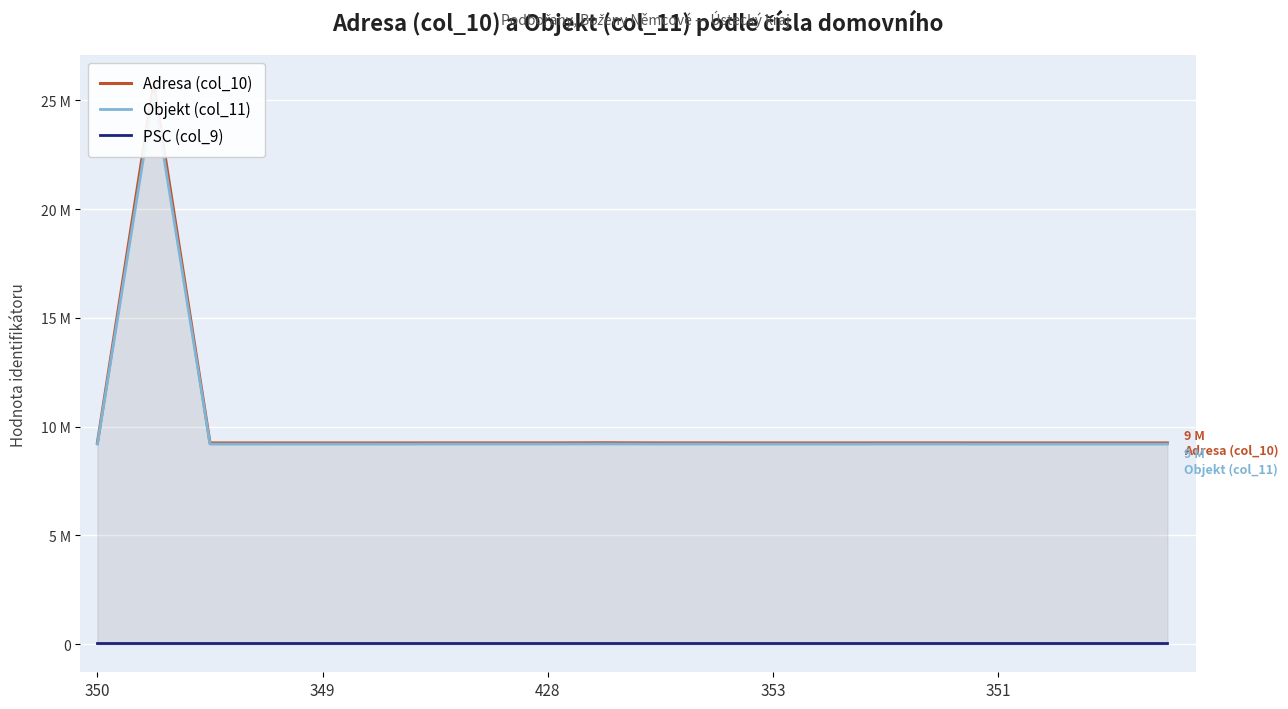

True or false: Objekt (col_11) has a value of 2176855 at 428.

False